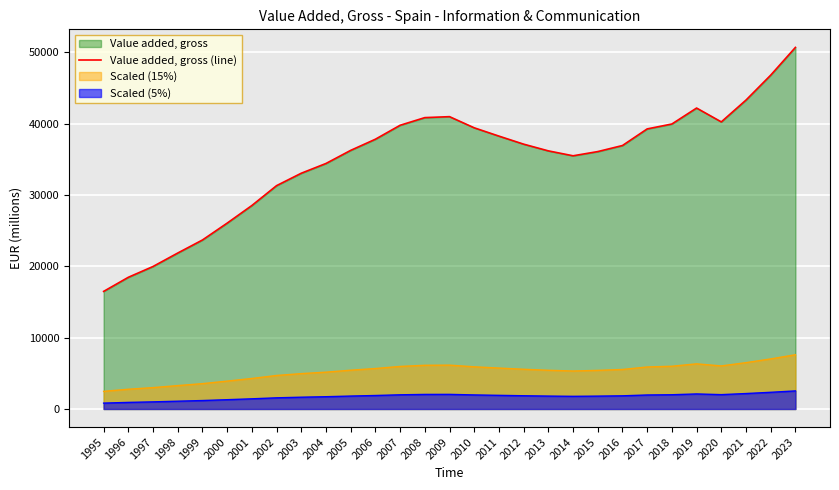

What is the smallest value displayed?

824.5